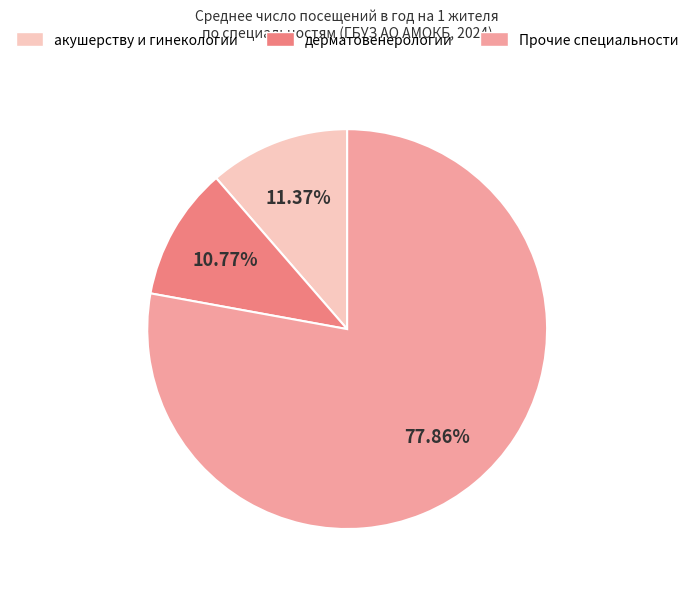

Is there a majority slice in this chart?

Yes